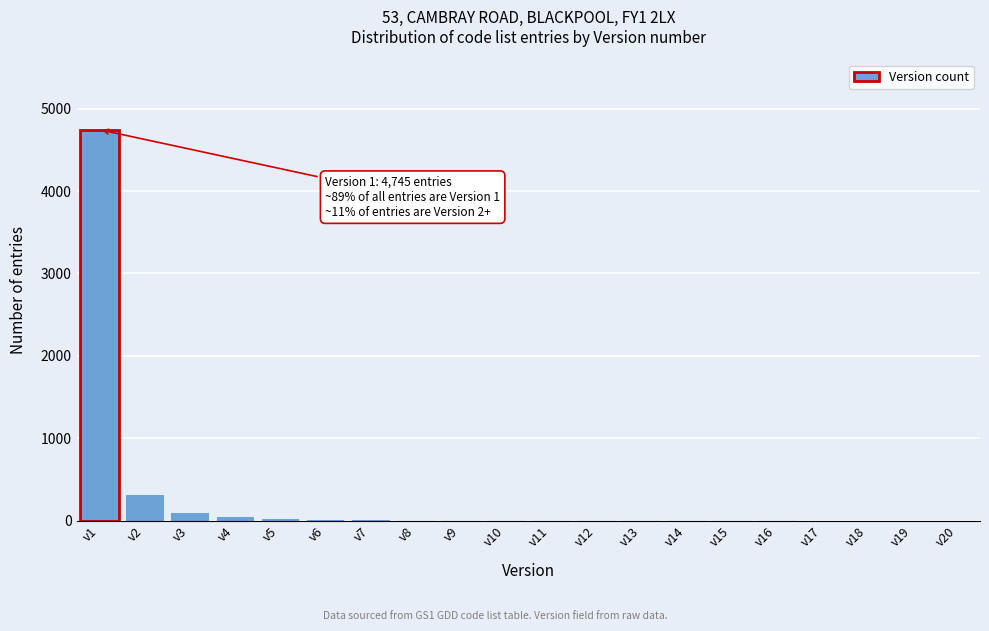

Is it true that the value at v17 is 0?

True